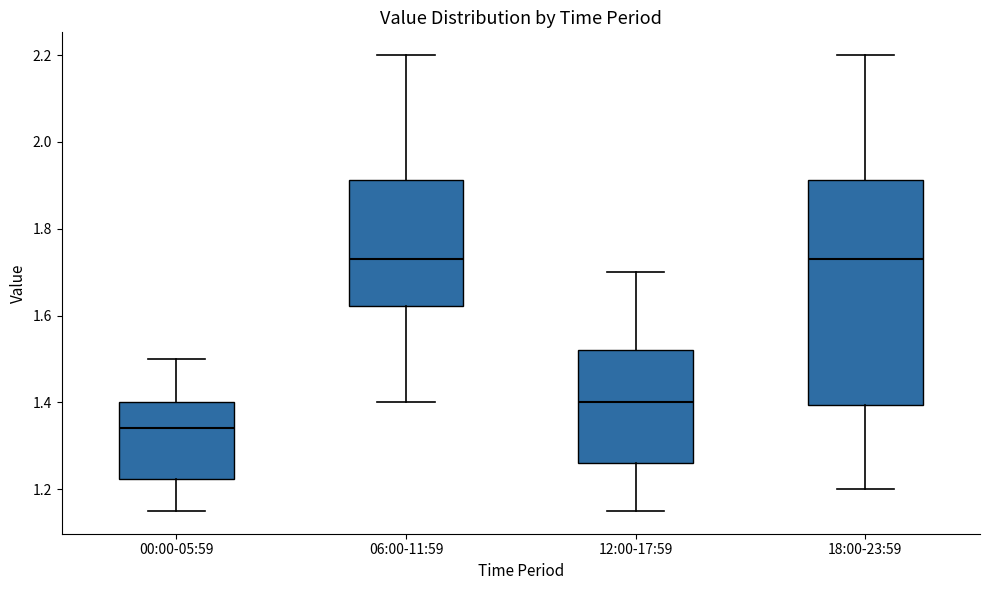

Where does the median line of the box for 06:00-11:59 sit on the y-axis? The values are not printed on the chart, so give them approximately, as read against the axis.

1.74